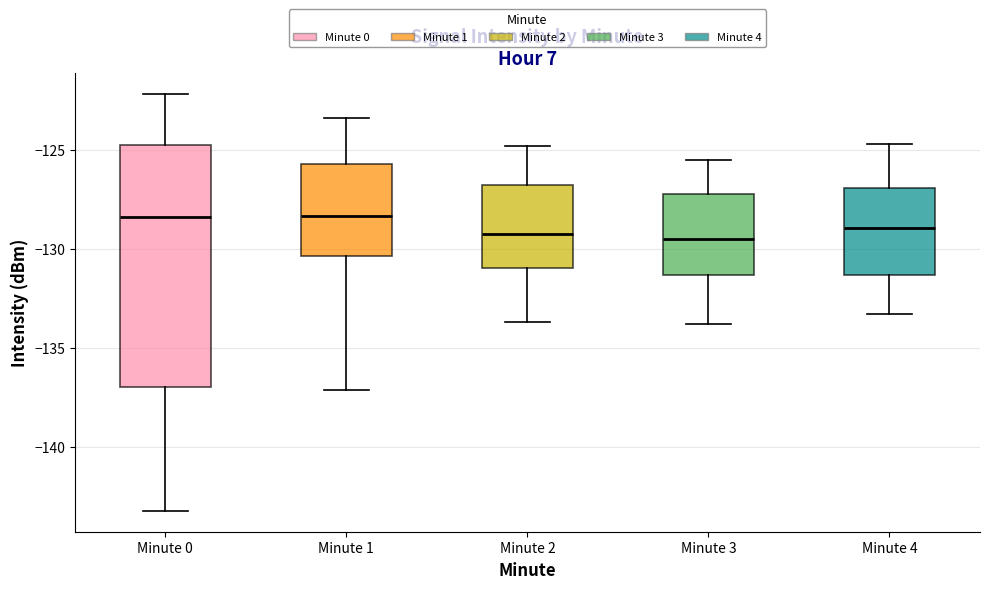

Reading left to right, transcribe this box plot: for each box, give where its median line is, the range the box spans, and where its two whiskers end, as read against the y-axis. The values are not printed on the chart, so give them approximately, as read against the axis.

Minute 0: median -128.5, box -137.0 to -125.0, whiskers -143.0 to -122.0
Minute 1: median -128.5, box -130.5 to -125.5, whiskers -137.0 to -123.5
Minute 2: median -129.0, box -131.0 to -127.0, whiskers -133.5 to -125.0
Minute 3: median -129.5, box -131.5 to -127.0, whiskers -134.0 to -125.5
Minute 4: median -129.0, box -131.5 to -127.0, whiskers -133.5 to -124.5